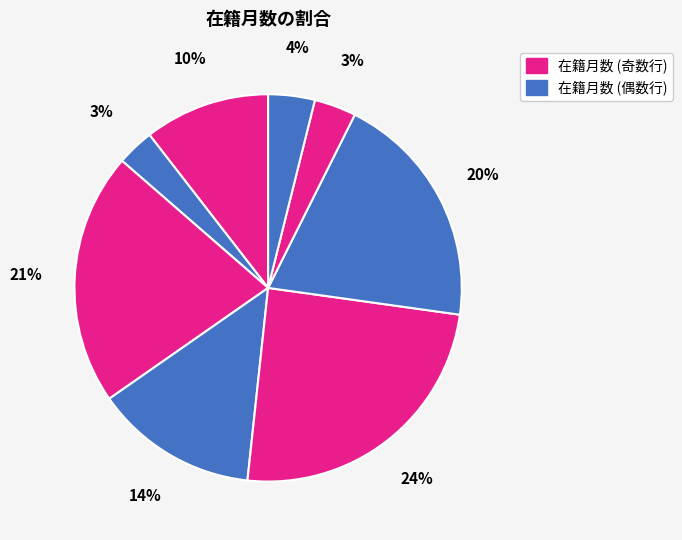

How many segments does this pie chart have?

8